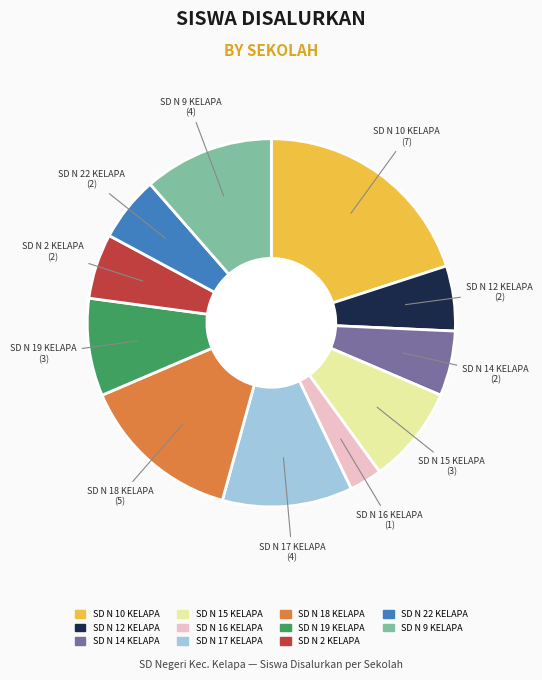

Is there any slice that represents more than half of the pie?

No